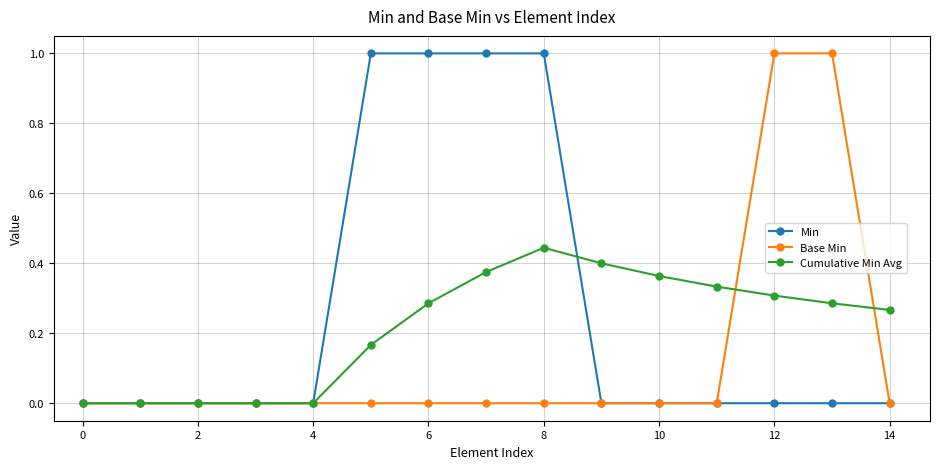

What is the maximum value for Base Min?

1.0